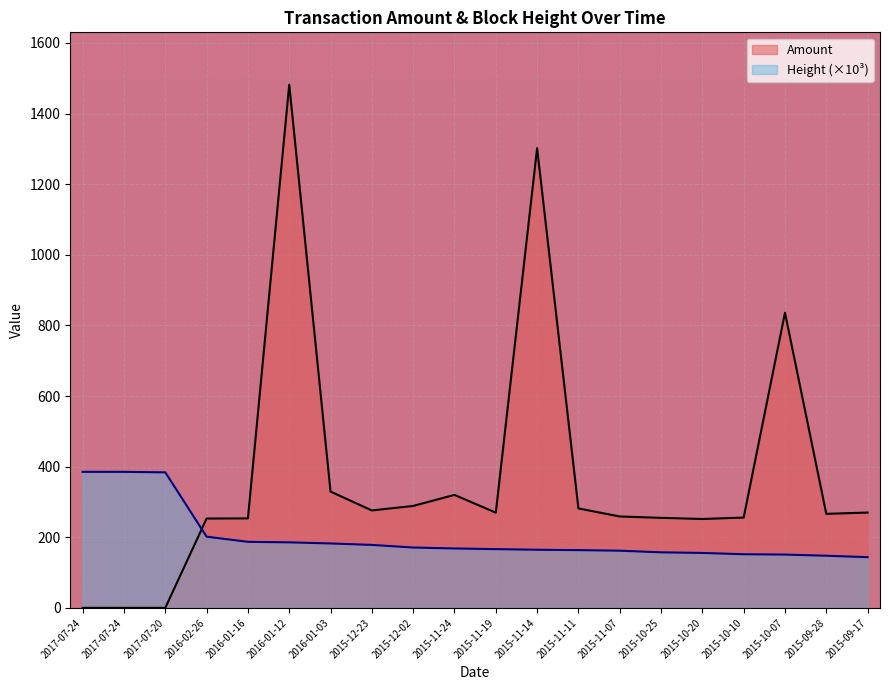

List the labels in order of value, largest first.

2016-01-12, 2015-11-14, 2015-10-07, 2016-01-03, 2015-11-24, 2015-12-02, 2015-11-11, 2015-12-23, 2015-09-17, 2015-11-19, 2015-09-28, 2015-11-07, 2015-10-10, 2015-10-25, 2016-01-16, 2016-02-26, 2015-10-20, 2017-07-24, 2017-07-24, 2017-07-20